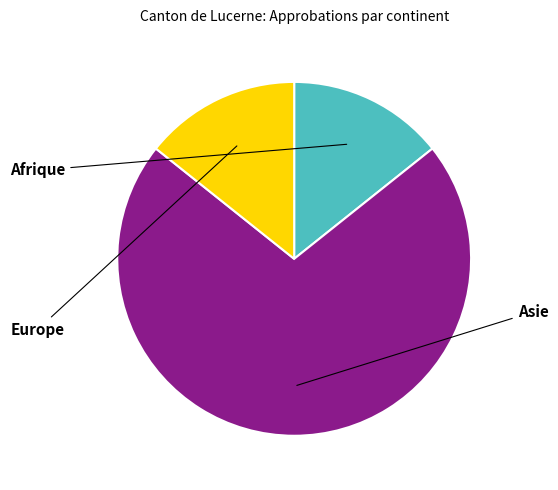

Is there a majority slice in this chart?

Yes